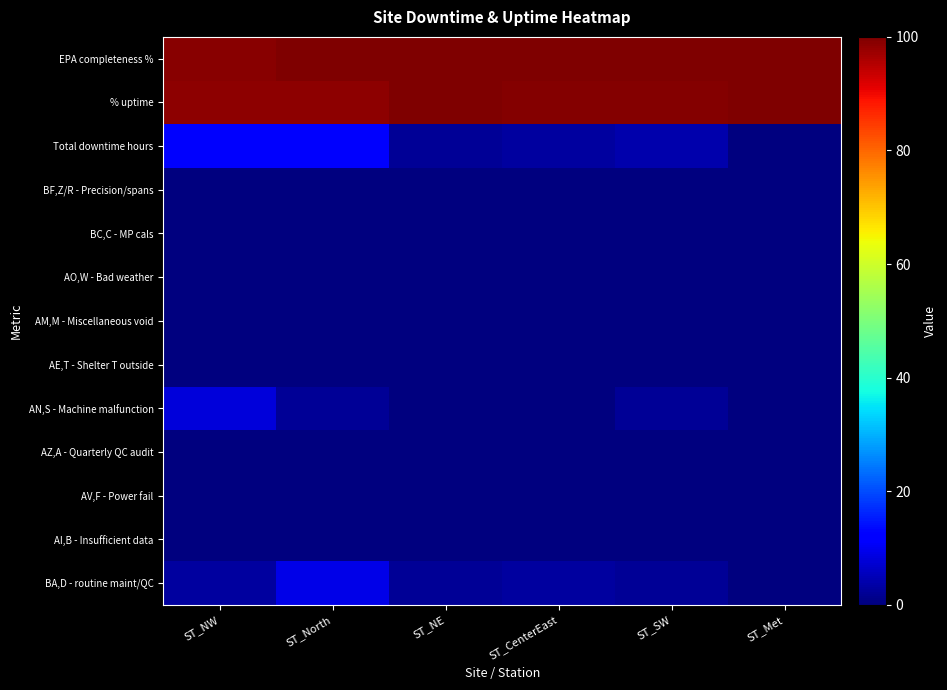

What is the total value across all series at ST_North?

220.2